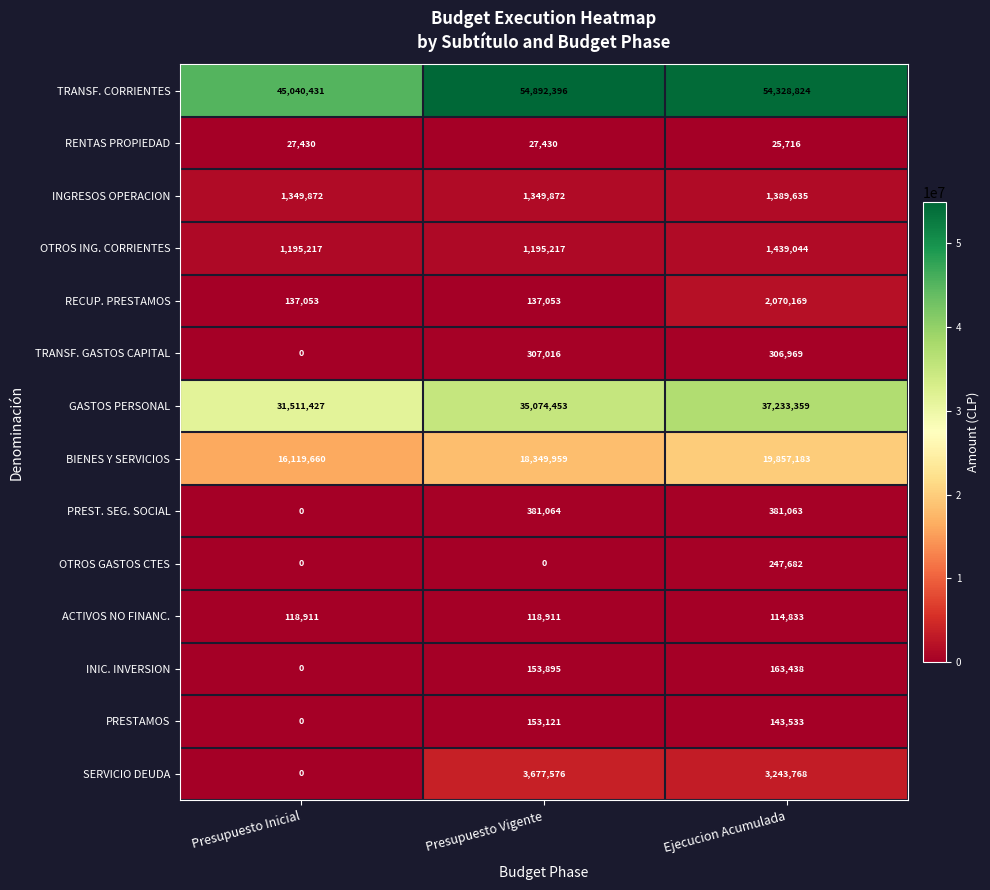

Which series has the largest total across all categories?

TRANSF. CORRIENTES